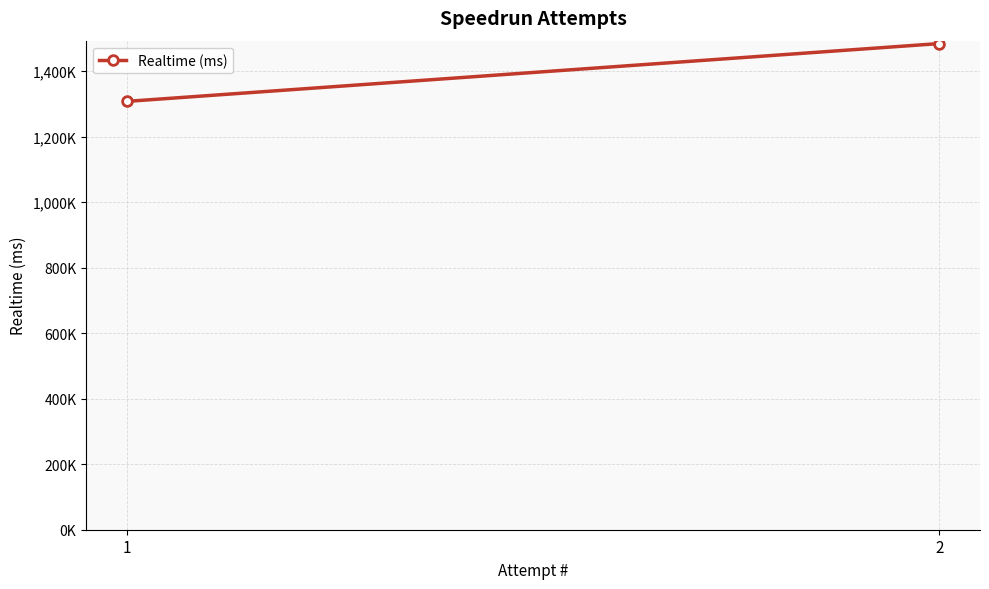

What is the greatest value displayed?

1484502